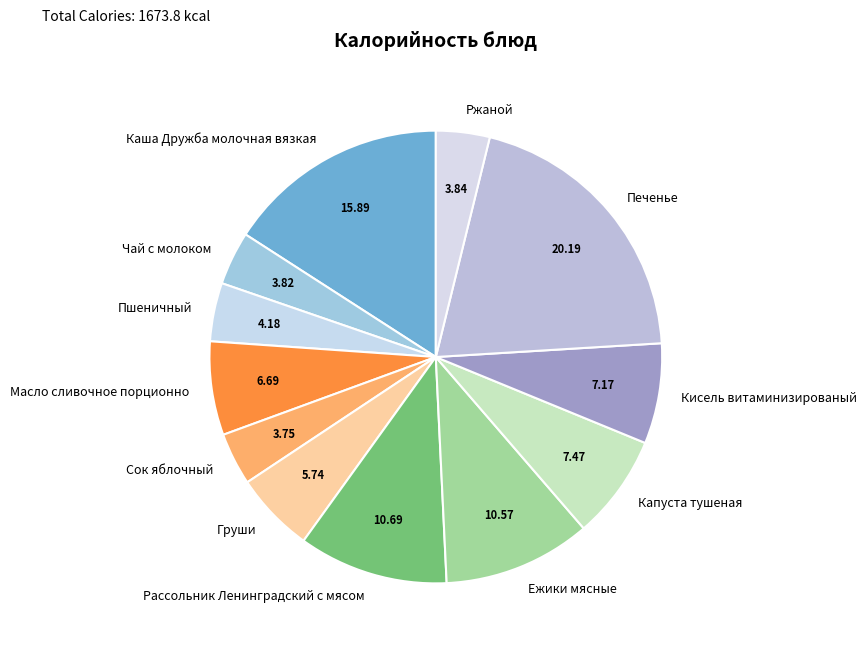

Between Груши and Рассольник Ленинградский с мясом, which is larger?

Рассольник Ленинградский с мясом